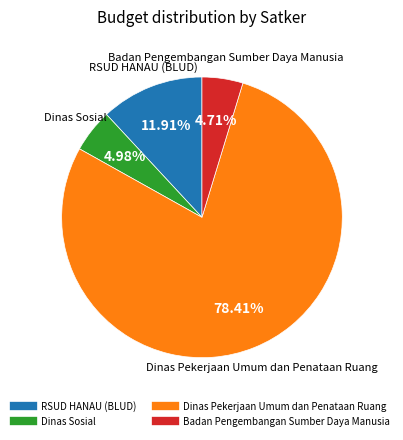

Does any single category account for the majority?

Yes